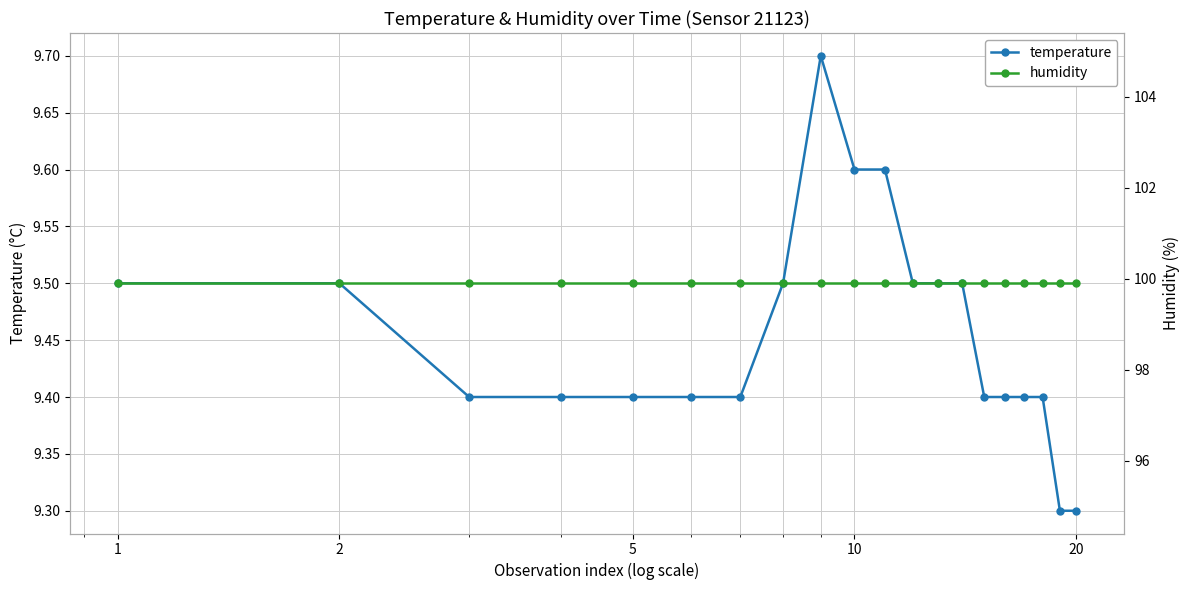

What is the sum of all temperature values?

189.1